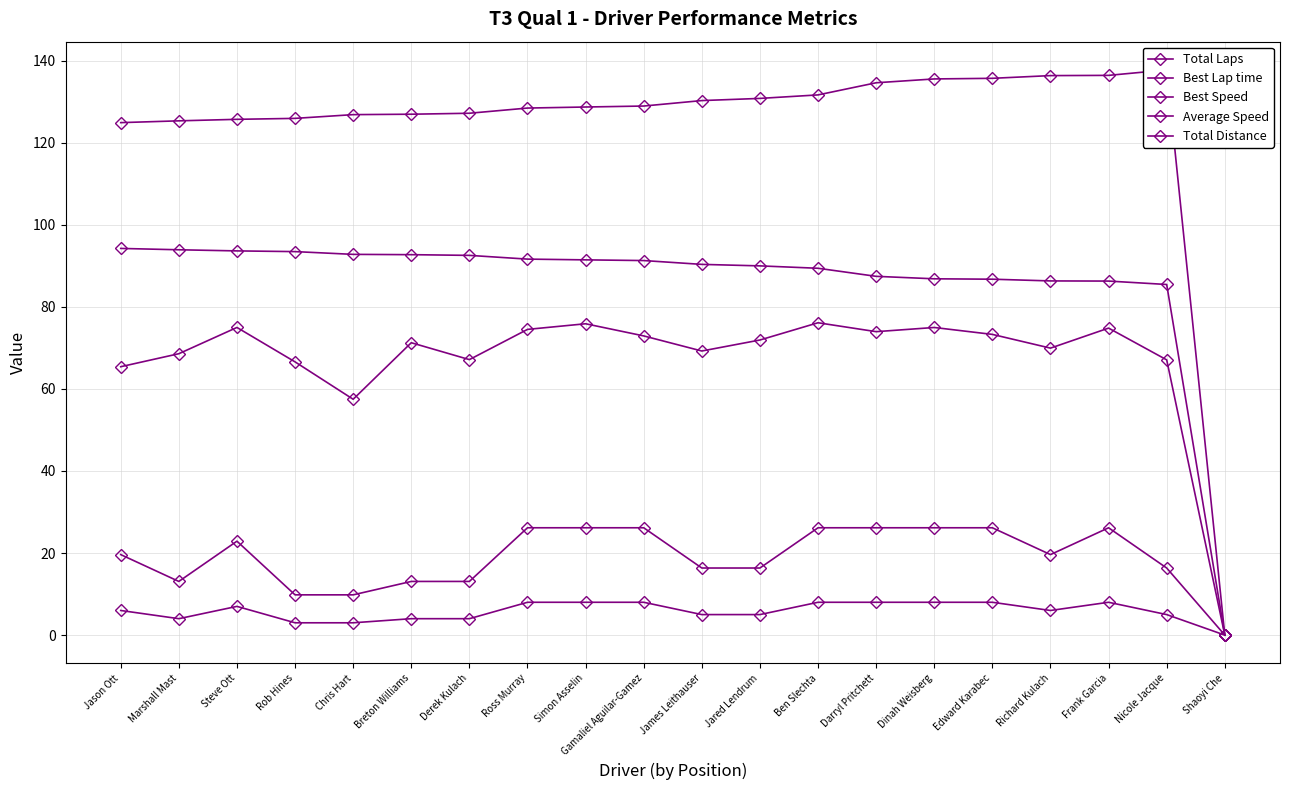

True or false: Best Lap time has more than 2 points higher than both neighbors.

False